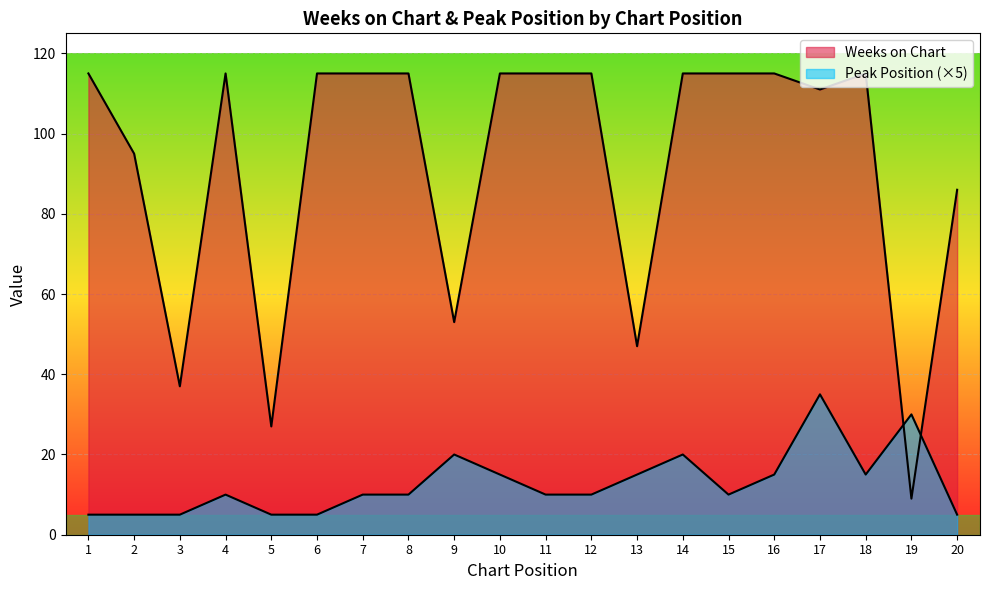

What are all the series names shown in the legend?

Weeks on Chart, Peak Position